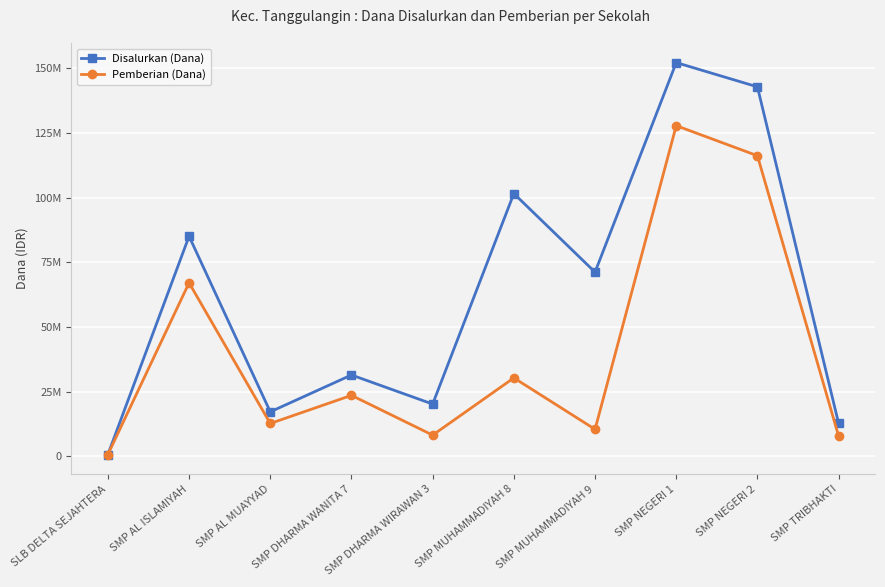

True or false: Disalurkan (Dana) and Pemberian (Dana) intersect in this chart.

False